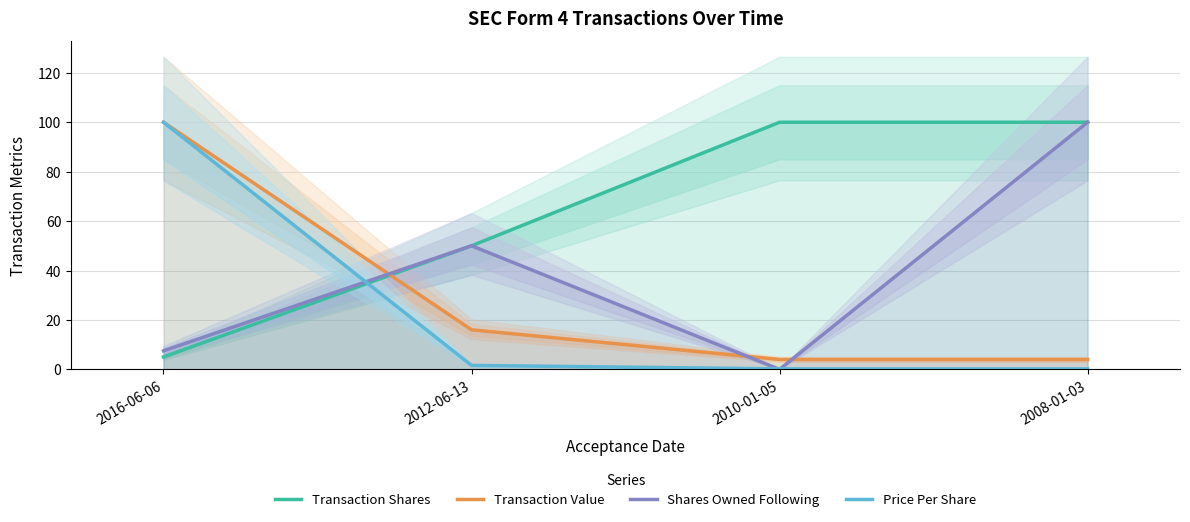

True or false: Transaction Shares and Shares Owned Following intersect in this chart.

False